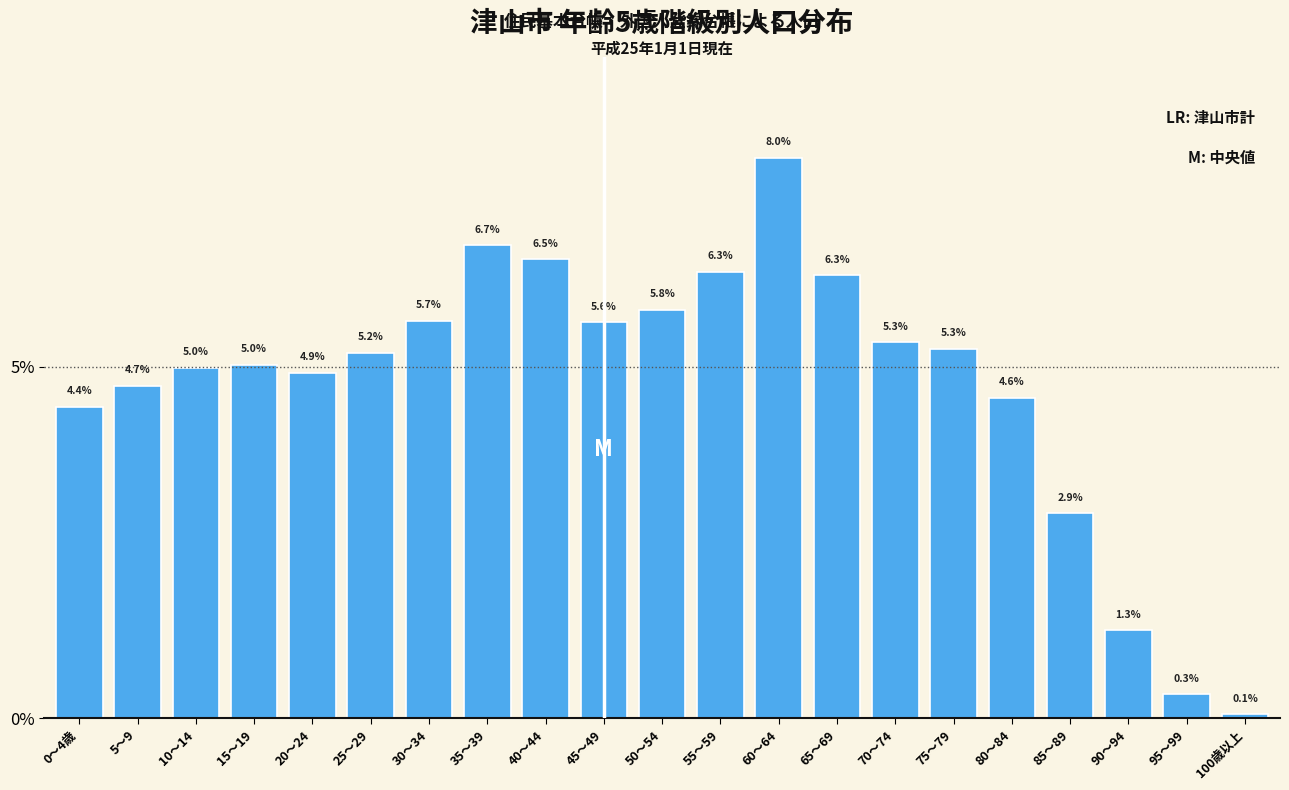

Reading right to left, list all the values displayed in this chart.

100歳以上=0.1	95～99=0.3	90～94=1.3	85～89=2.9	80～84=4.6	75～79=5.3	70～74=5.3	65～69=6.3	60～64=8.0	55～59=6.3	50～54=5.8	45～49=5.6	40～44=6.5	35～39=6.7	30～34=5.7	25～29=5.2	20～24=4.9	15～19=5.0	10～14=5.0	5～9=4.7	0～4歳=4.4